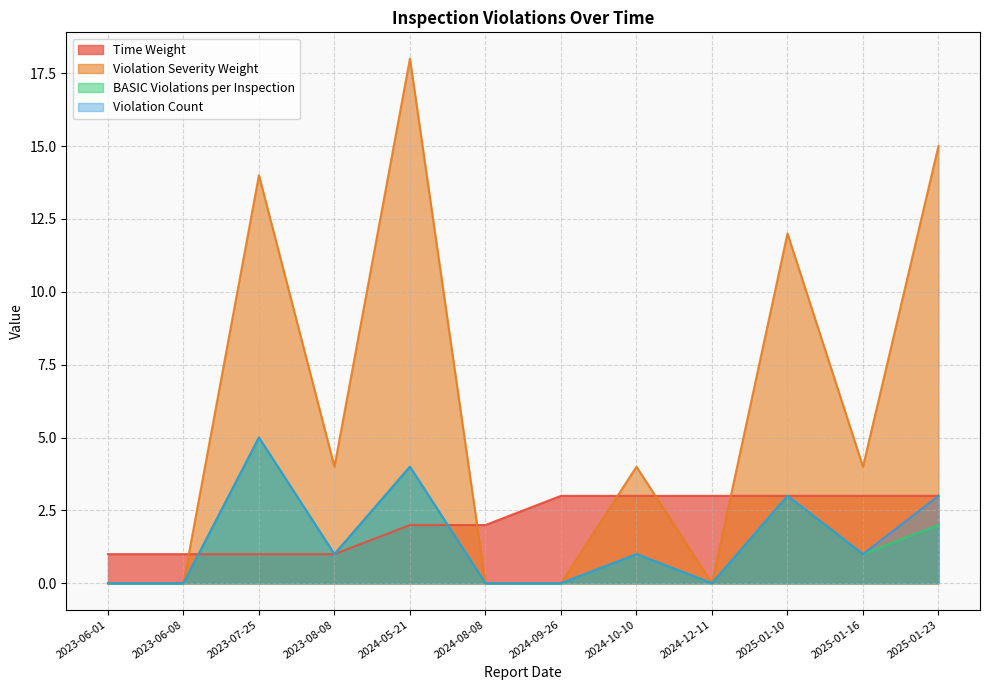

True or false: Time Weight and Violation Severity Weight cross at least once.

True